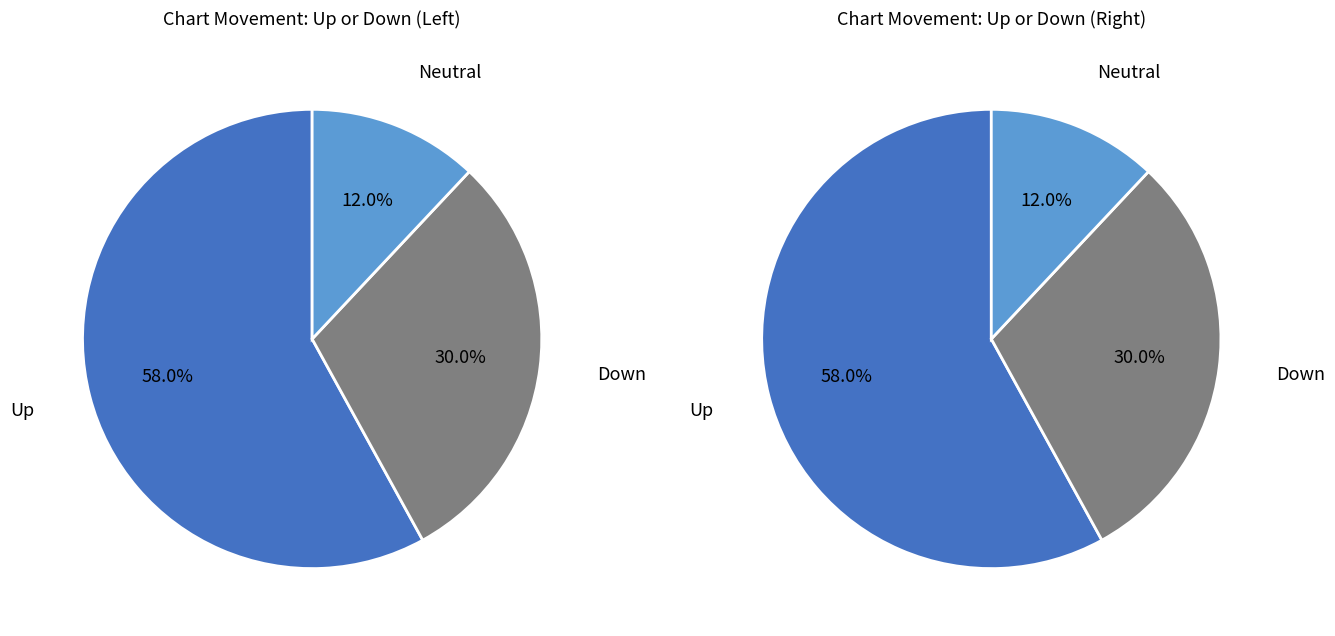

Count the number of slices in the pie.

3